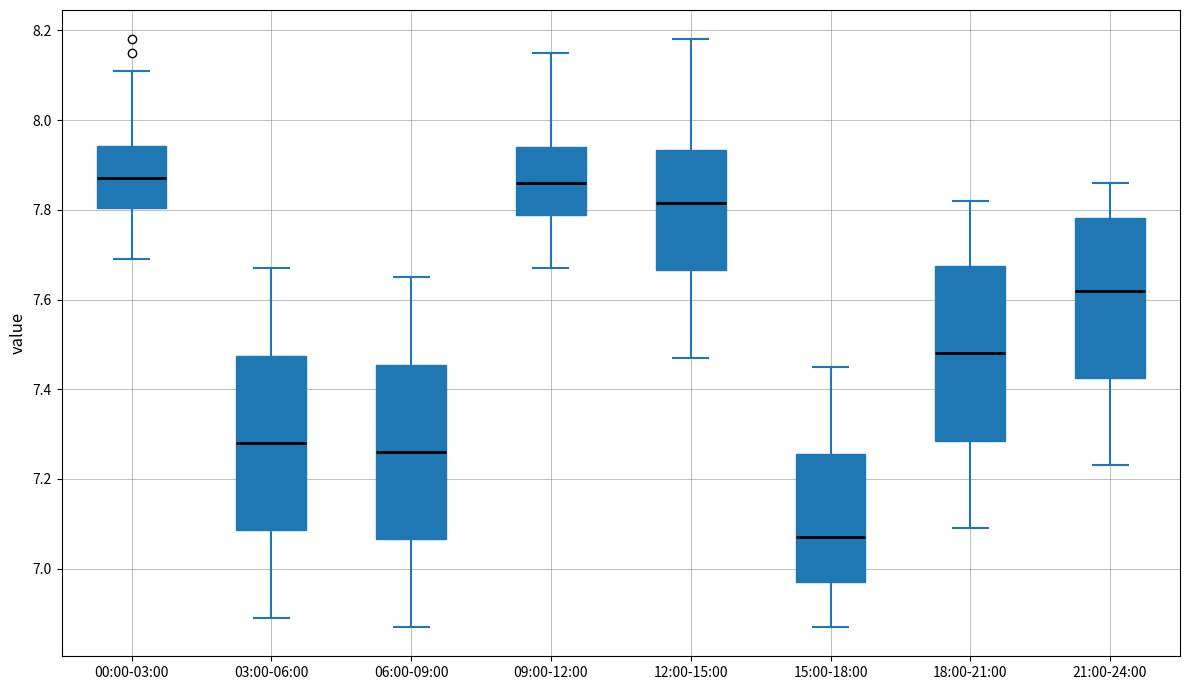

Reading left to right, read every box against the y-axis: the position of its median line, the range the box covers, and the ends of its whiskers. The values are not printed on the chart, so give them approximately, as read against the axis.

00:00-03:00: median 7.88, box 7.80 to 7.94, whiskers 7.70 to 8.12
03:00-06:00: median 7.28, box 7.08 to 7.48, whiskers 6.90 to 7.68
06:00-09:00: median 7.26, box 7.06 to 7.46, whiskers 6.88 to 7.66
09:00-12:00: median 7.86, box 7.78 to 7.94, whiskers 7.68 to 8.16
12:00-15:00: median 7.82, box 7.66 to 7.94, whiskers 7.48 to 8.18
15:00-18:00: median 7.08, box 6.98 to 7.26, whiskers 6.88 to 7.46
18:00-21:00: median 7.48, box 7.28 to 7.68, whiskers 7.10 to 7.82
21:00-24:00: median 7.62, box 7.42 to 7.78, whiskers 7.24 to 7.86